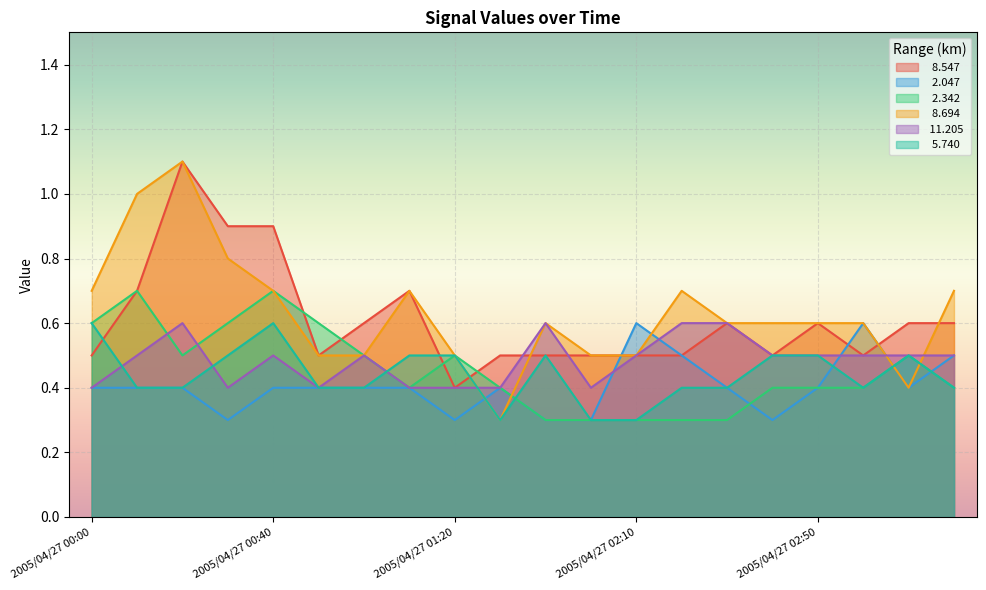

Is the value of   8.547 at 2005/04/27 03:00 greater than the value of  11.205 at 2005/04/27 02:50?

No